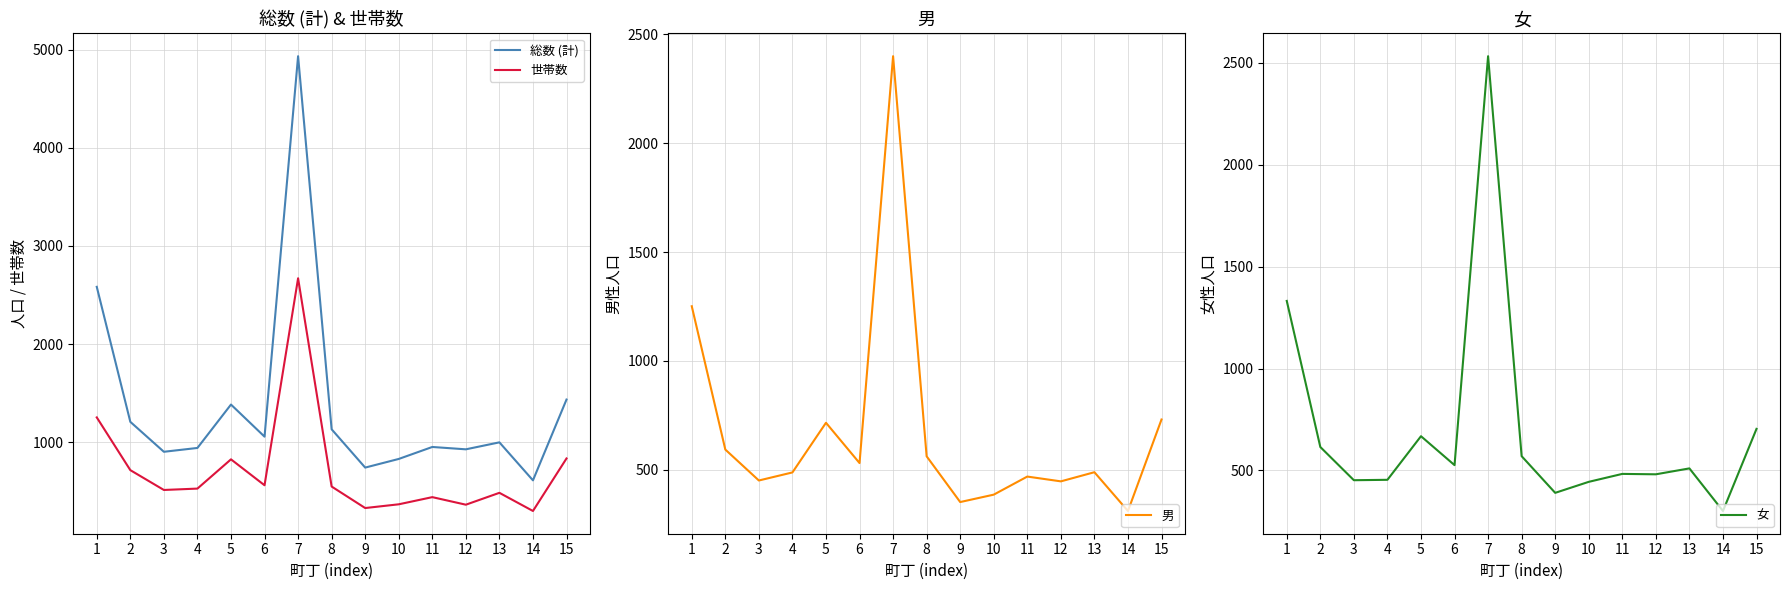

At which label does 男 reach its peak?

7